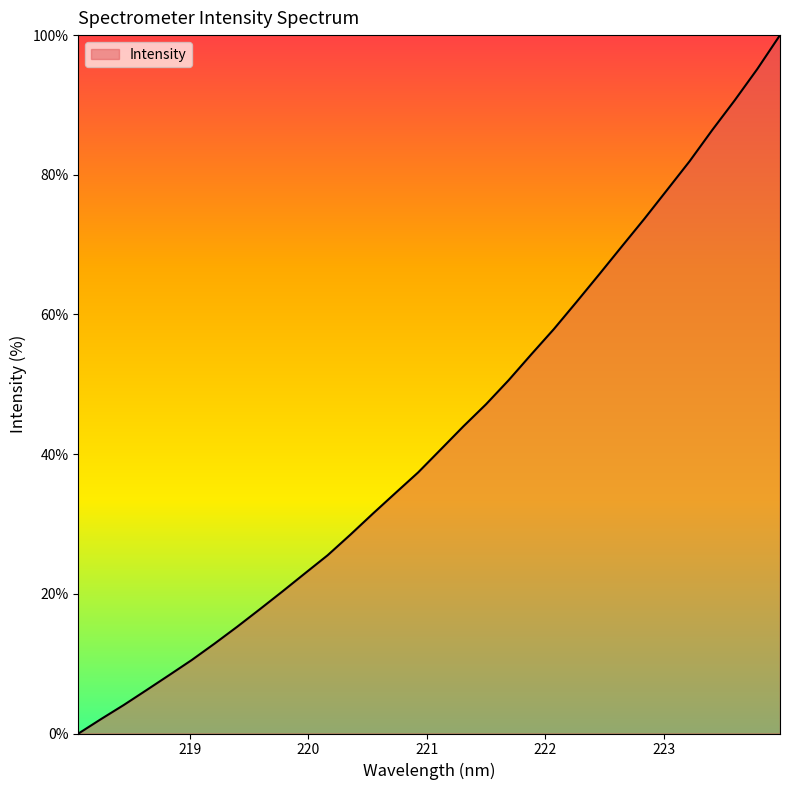

What is the difference between the maximum and minimum values?

100.0